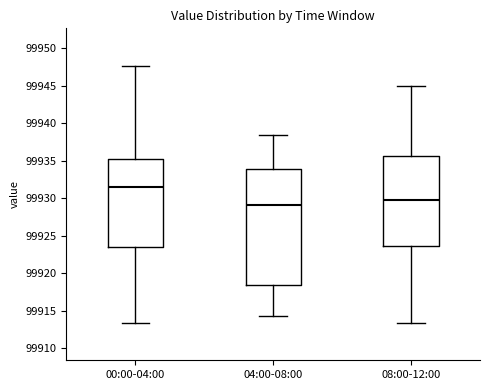

Reading left to right, read every box against the y-axis: the position of its median line, the range the box covers, and the ends of its whiskers. The values are not printed on the chart, so give them approximately, as read against the axis.

00:00-04:00: median 99931.5, box 99923.5 to 99935.5, whiskers 99913.5 to 99947.5
04:00-08:00: median 99929.0, box 99918.5 to 99934.0, whiskers 99914.5 to 99938.5
08:00-12:00: median 99930.0, box 99923.5 to 99935.5, whiskers 99913.5 to 99945.0